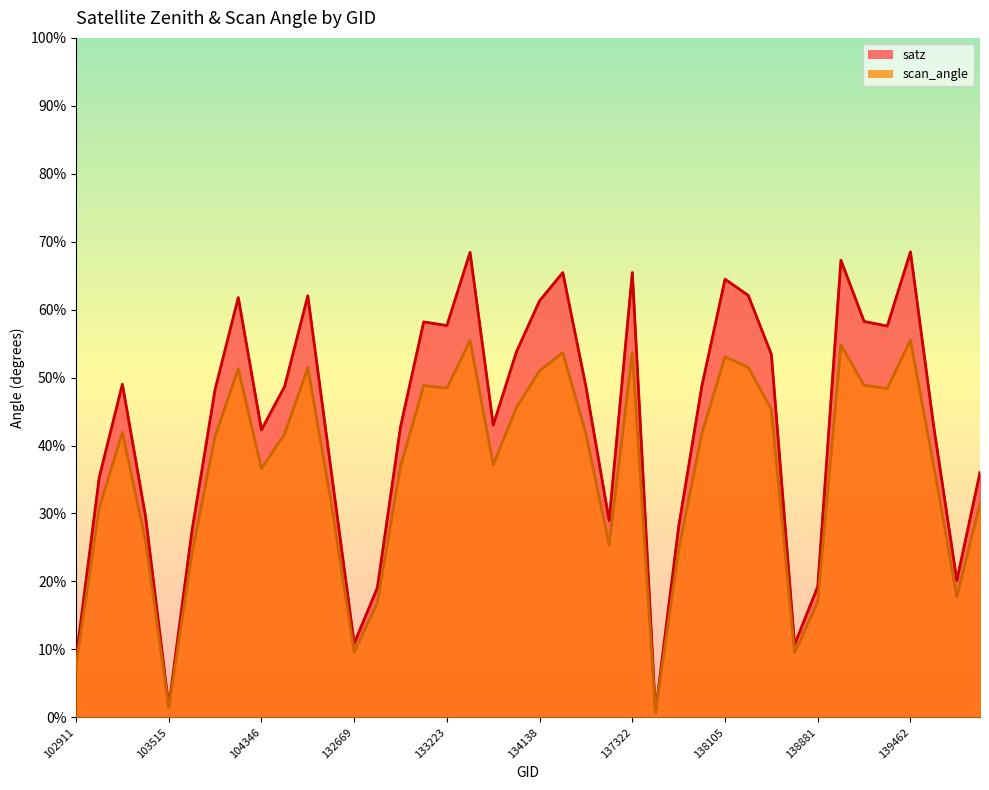

Which series changed the most between 133027 and 139475?

satz